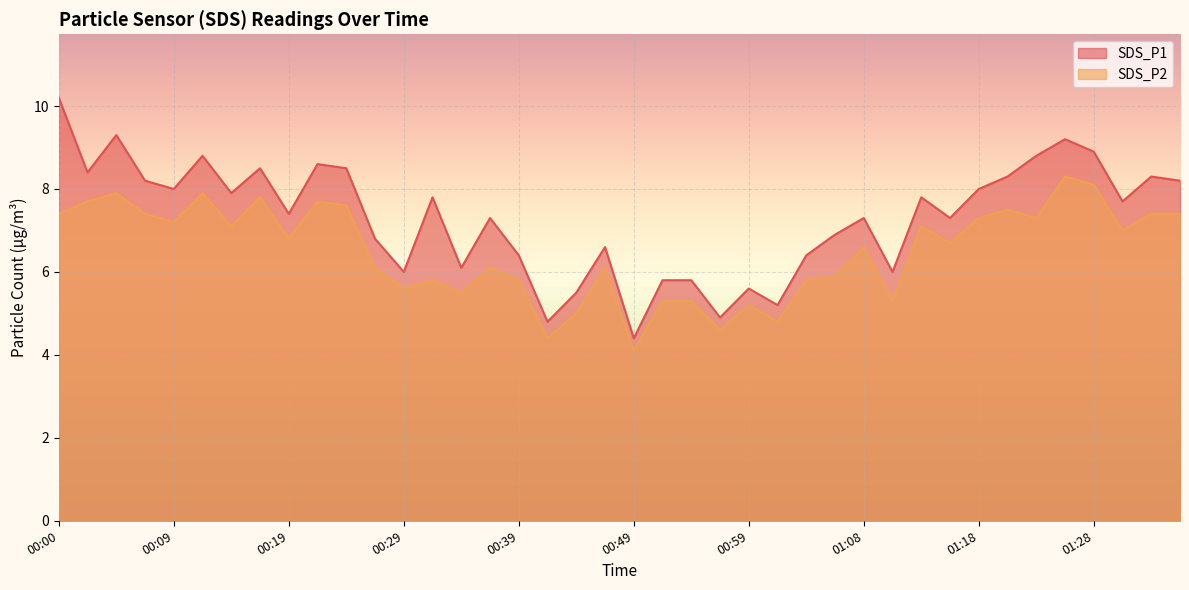

What value does the SDS_P1 series have at 01:18?

8.0